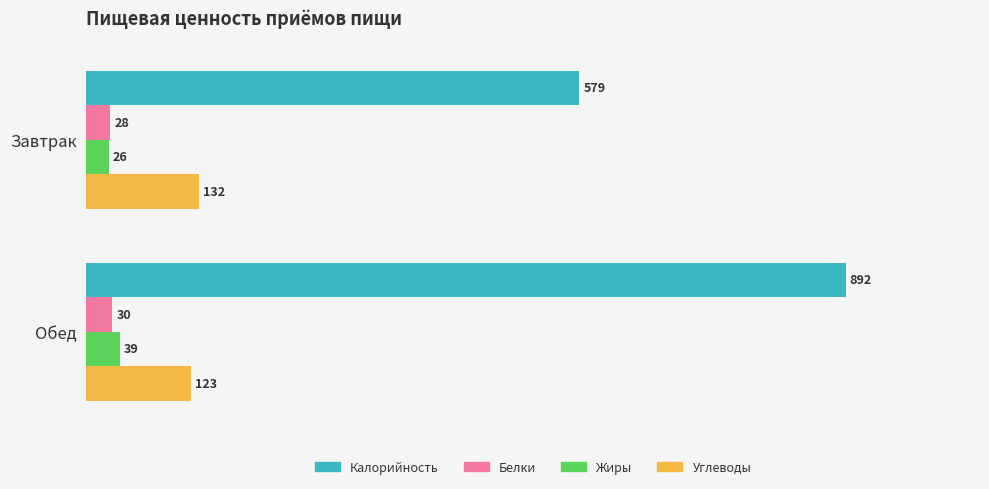

True or false: Углеводы has a value of 33 at Обед.

False